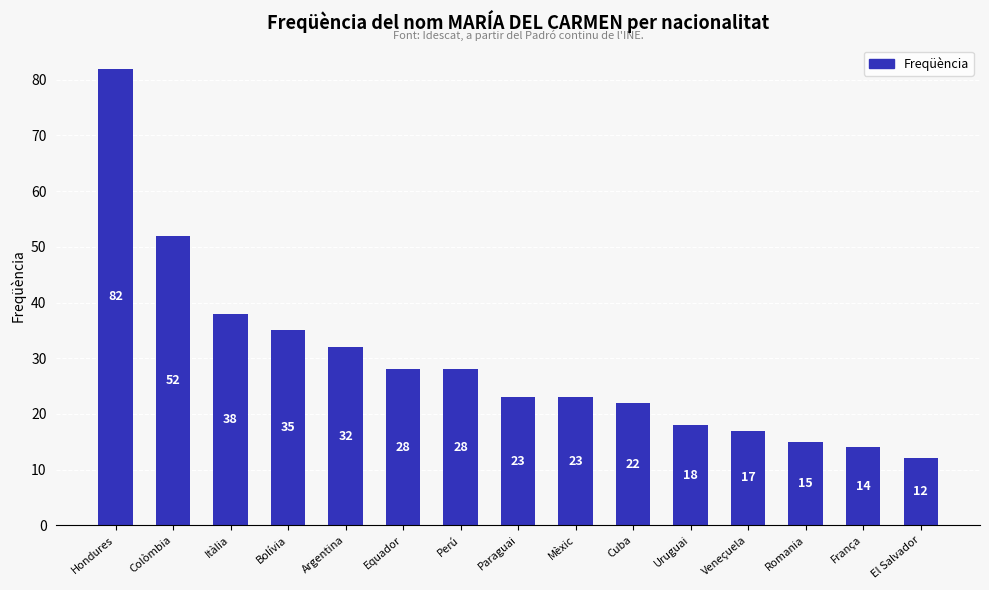

Reading left to right, list all the values displayed in this chart.

82	52	38	35	32	28	28	23	23	22	18	17	15	14	12